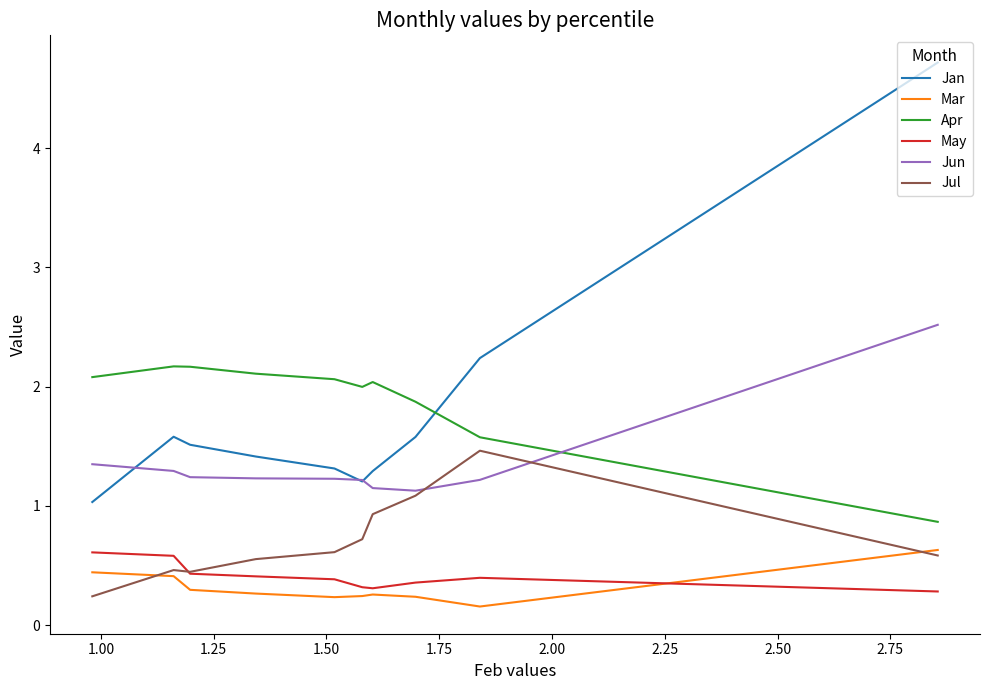

How many interior local peaks does the Jul series have?

2